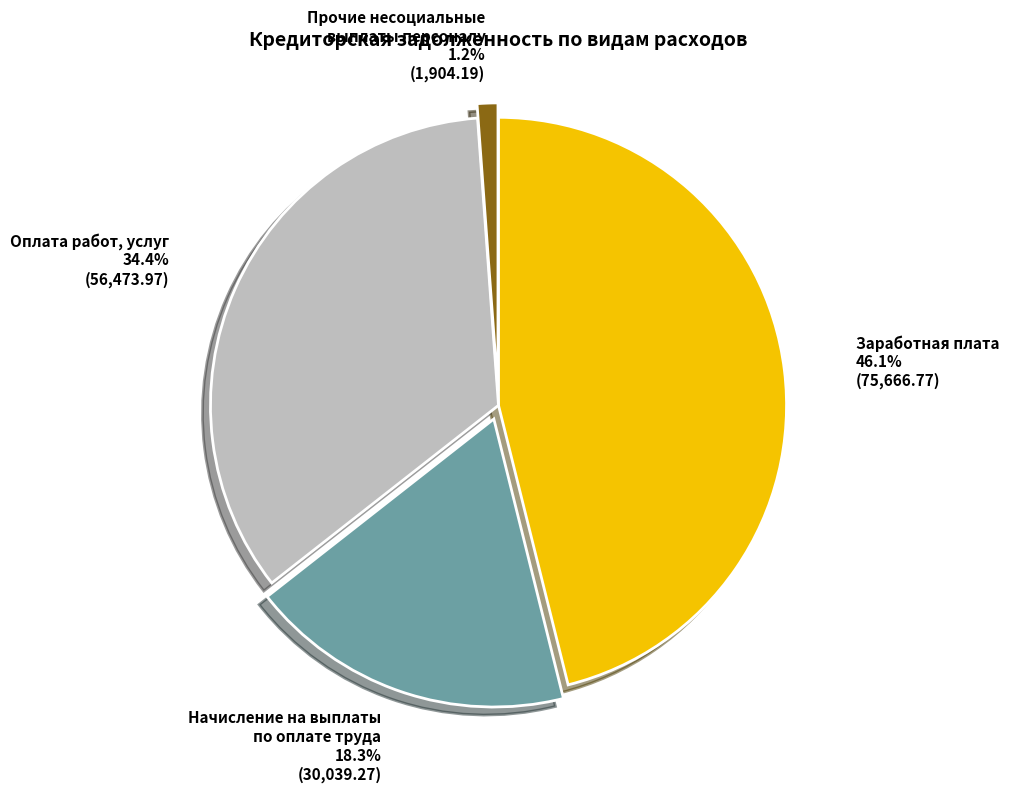

Is there any slice that represents more than half of the pie?

No